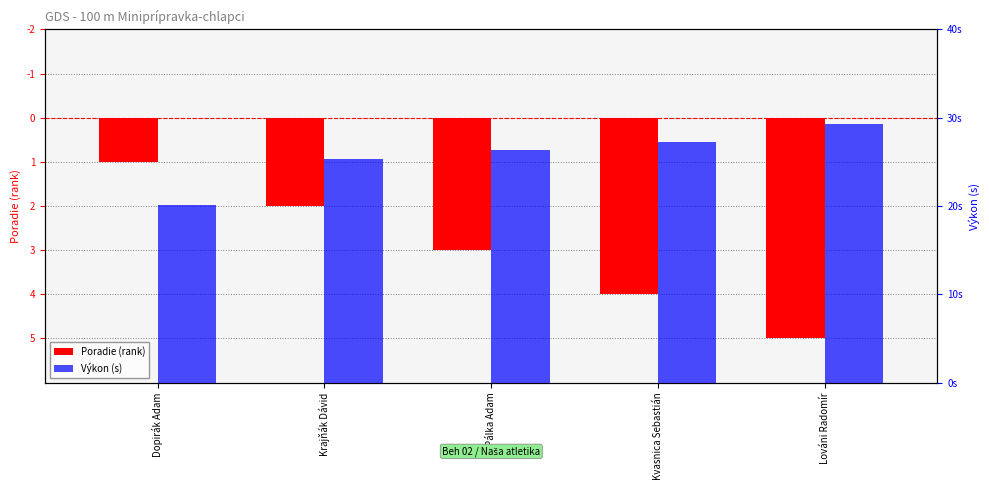

What is the difference between the highest and lowest values at Dopirák Adam?

21.1